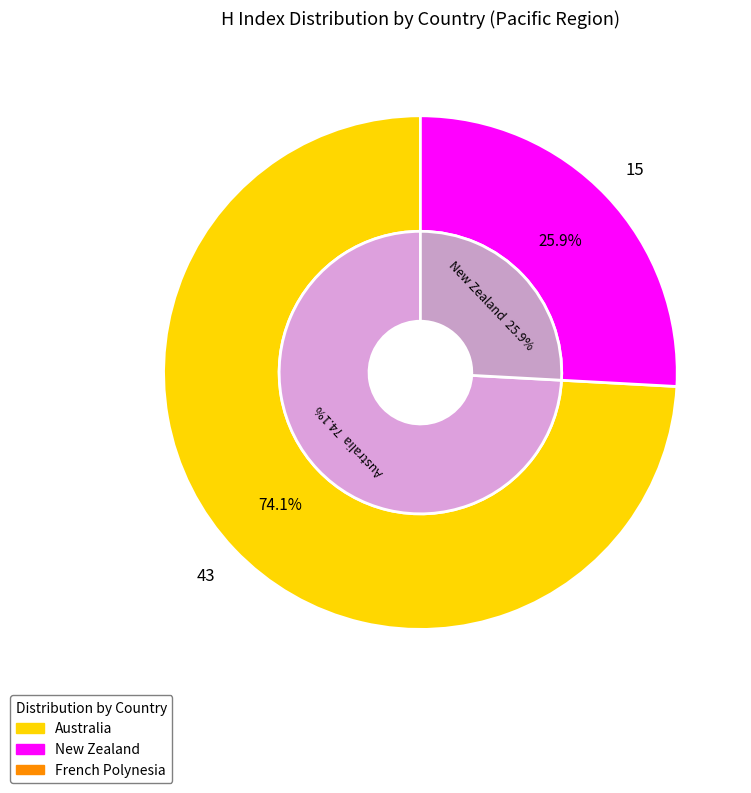

How much of the chart is everything except New Zealand?

74.1%